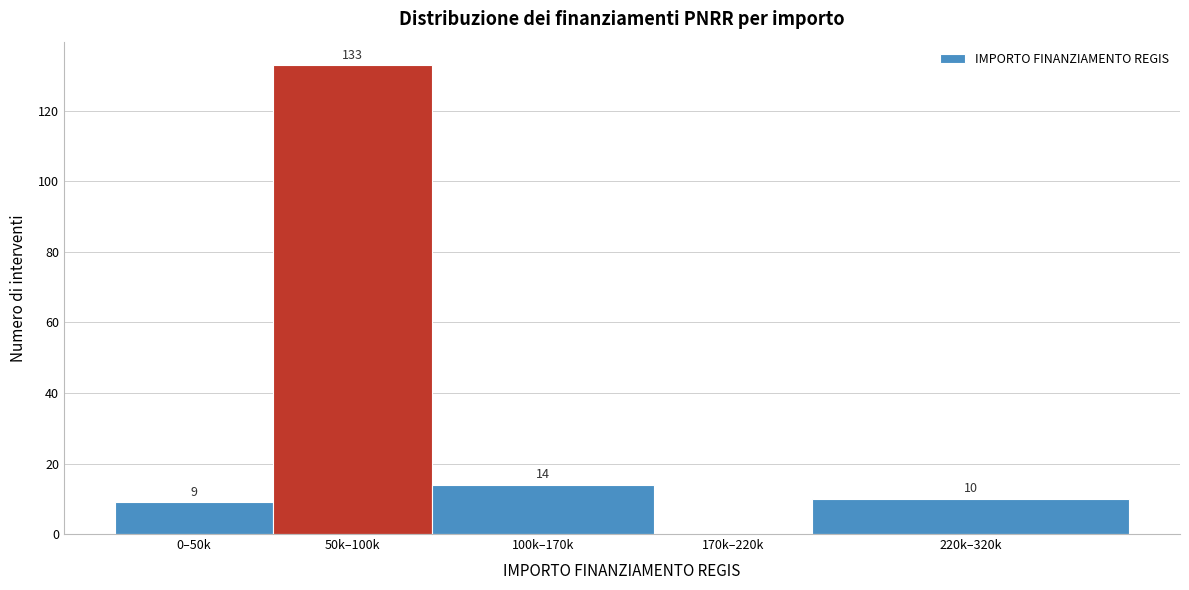

Reading left to right, transcribe all the data shown in this chart.

0–50k=9	50k–100k=133	100k–170k=14	170k–220k=0	220k–320k=10